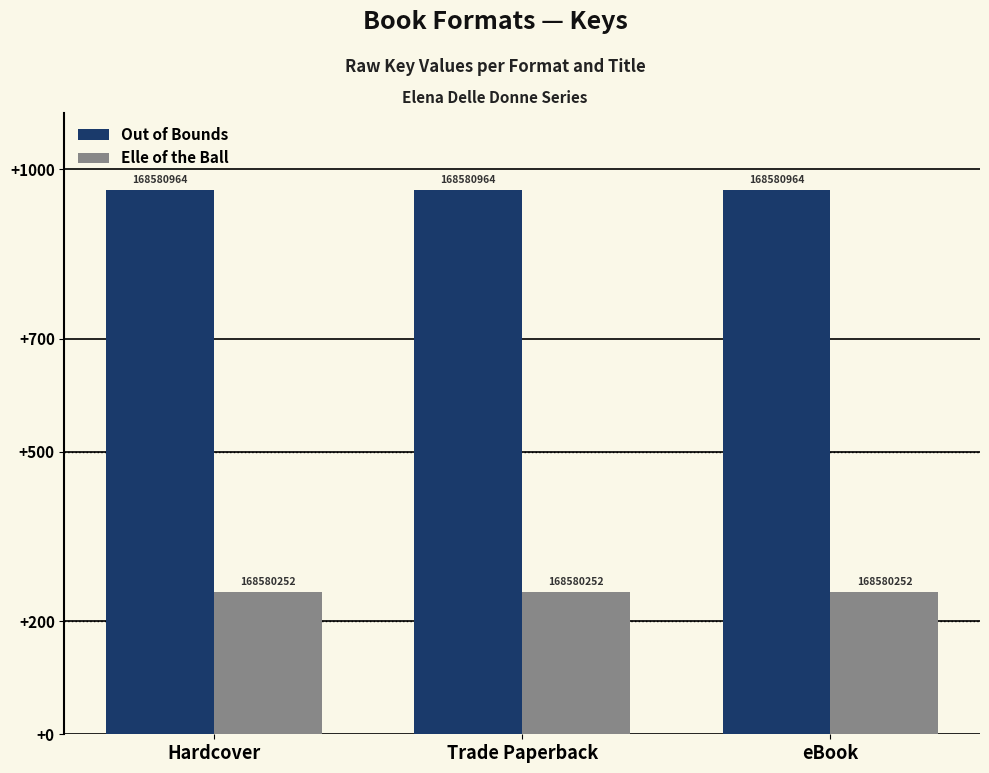

What are all the series names shown in the legend?

Out of Bounds, Elle of the Ball